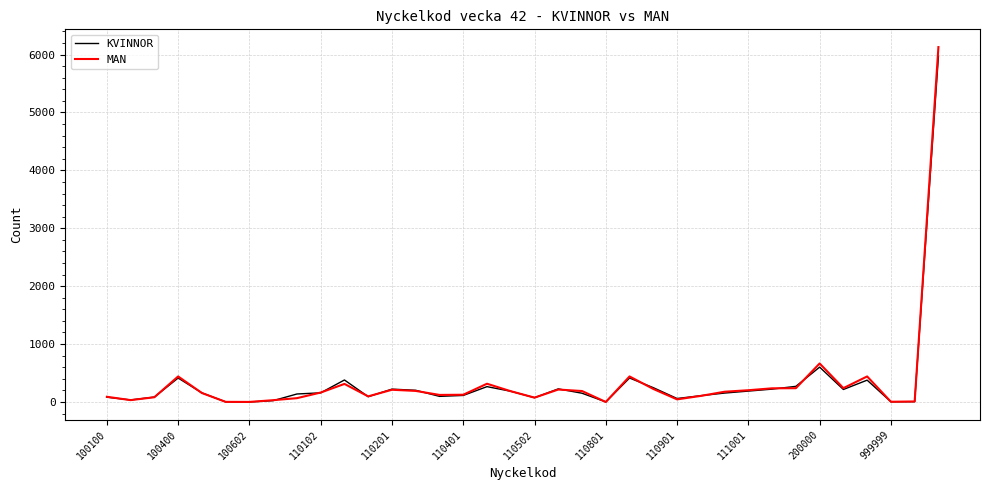

What is the maximum value shown in the chart?

6129